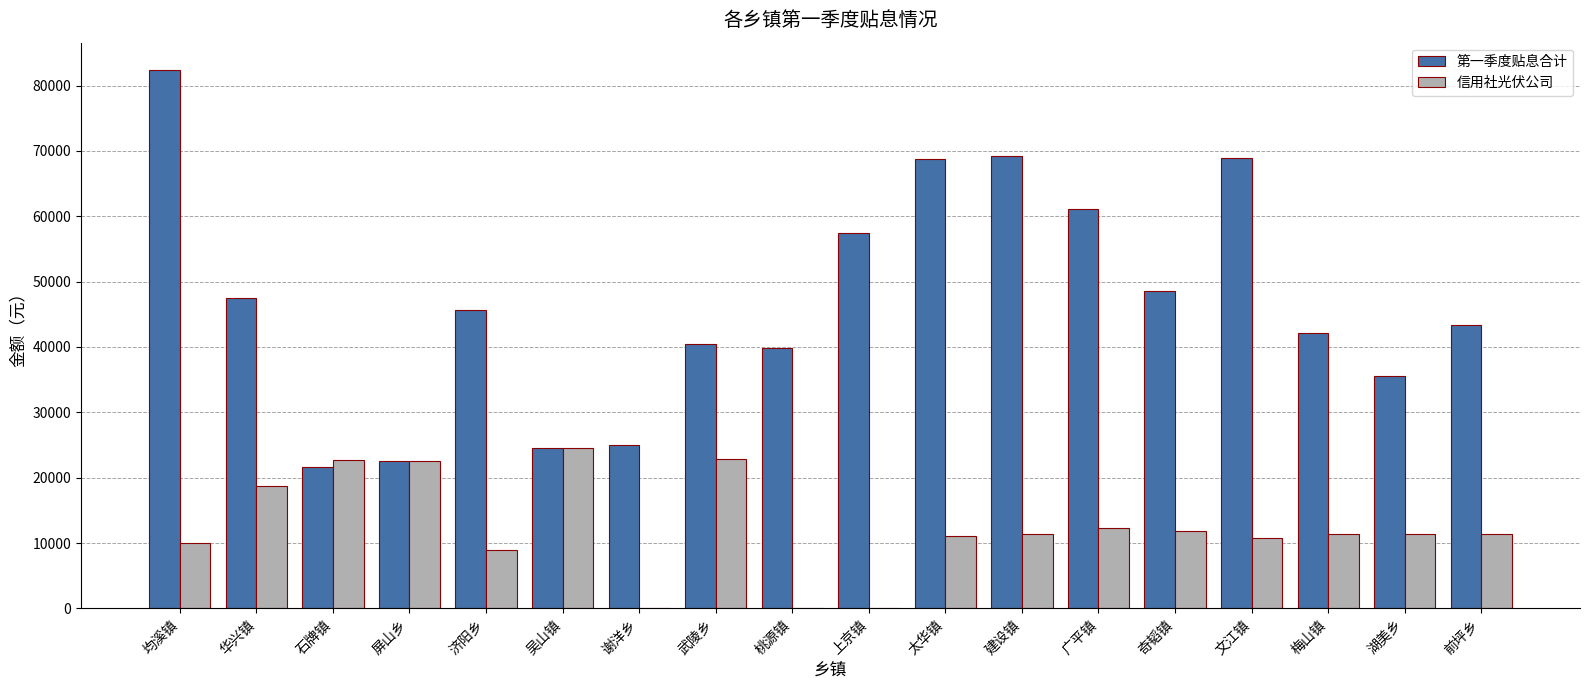

Are the bars horizontal?

No